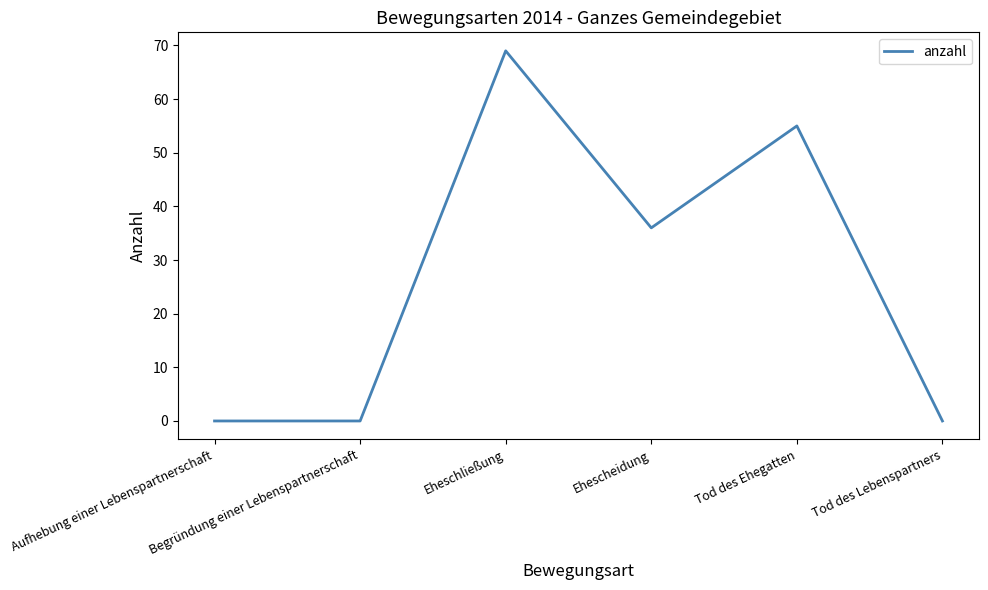

True or false: there are more than 1 points higher than both neighbors.

True